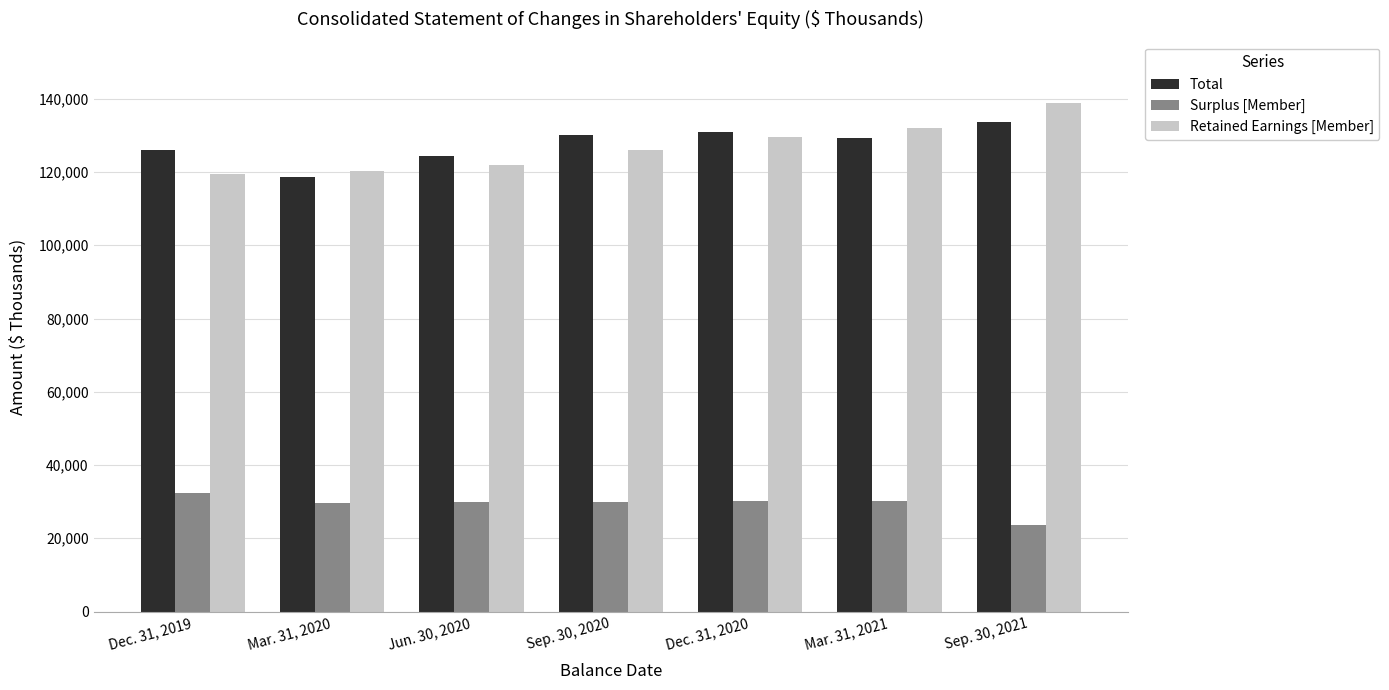

How many bars are there in each group?

3